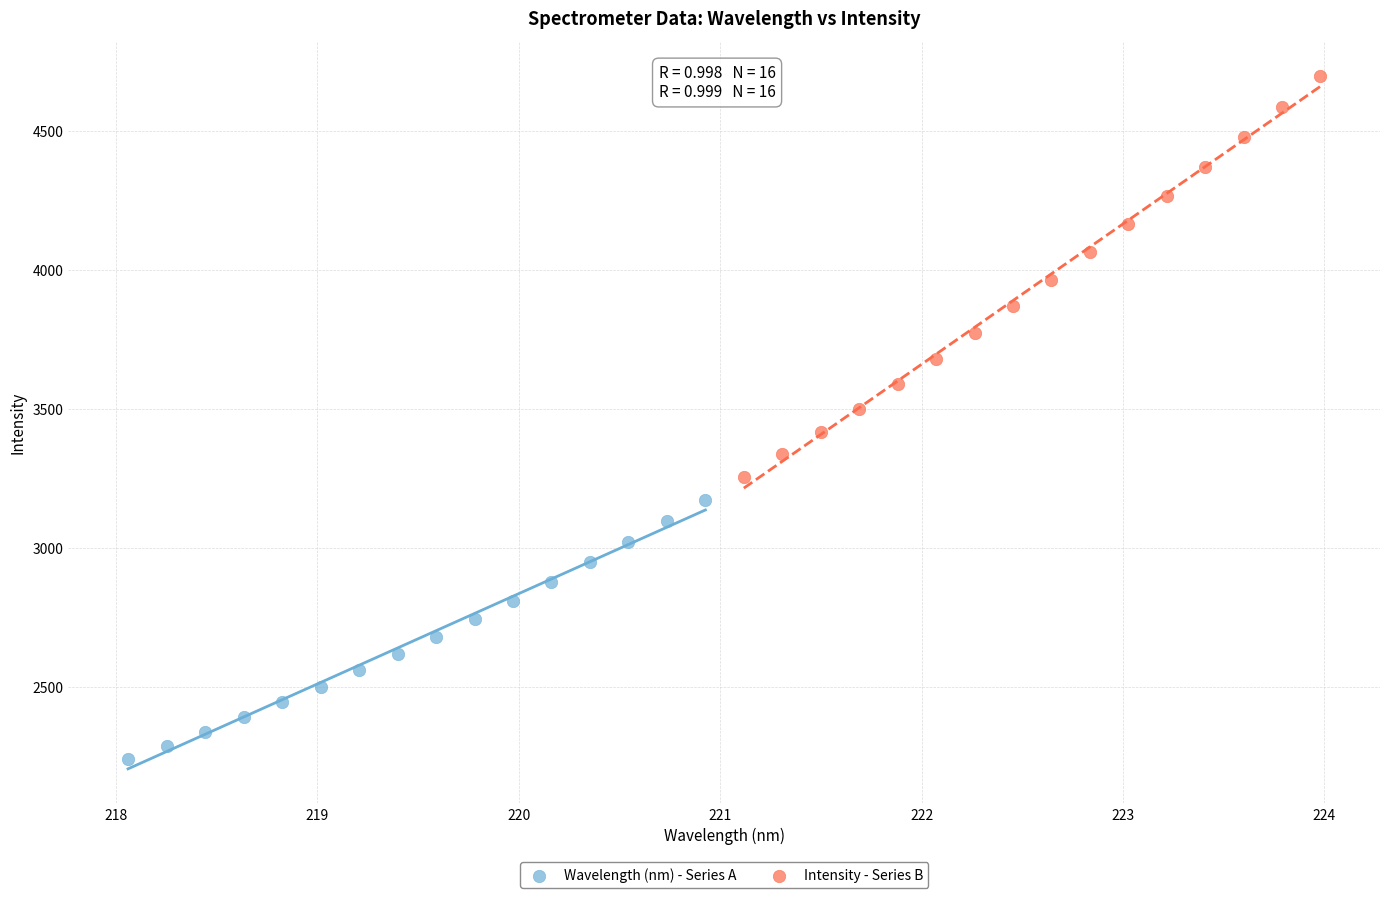

Which series reaches the maximum Y coordinate?

Intensity - Series B